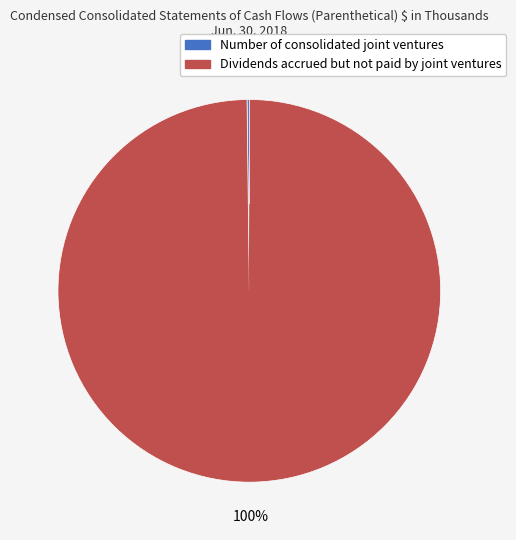

Which slice is the largest?

Dividends accrued but not paid by joint ventures